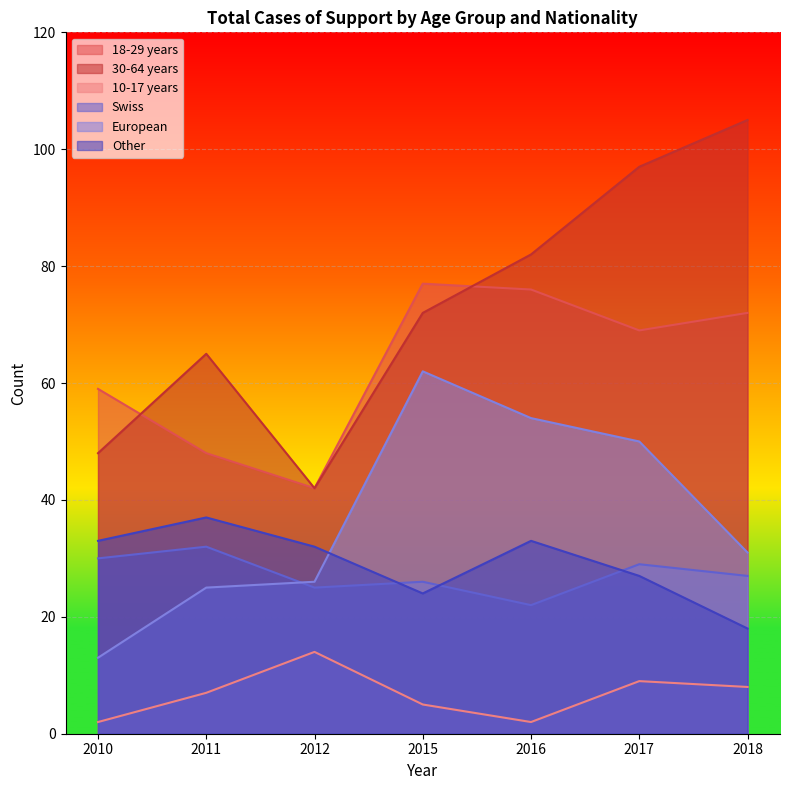

How many lines are shown in the chart?

6